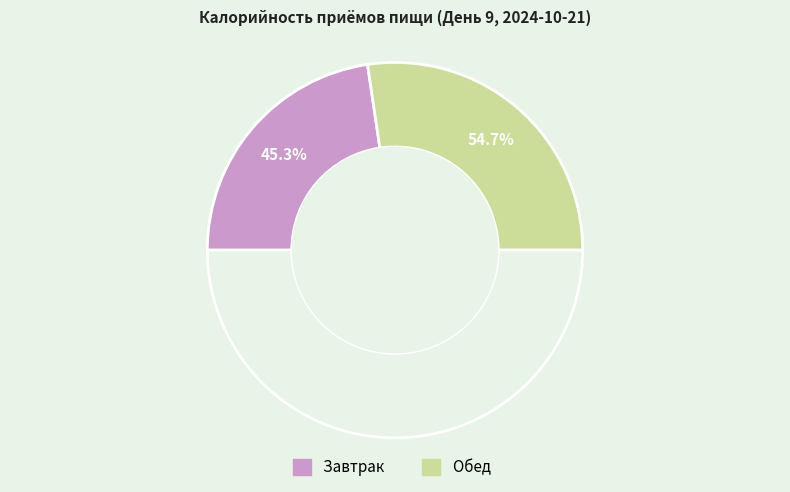

How much of the chart is everything except Завтрак?

54.7%